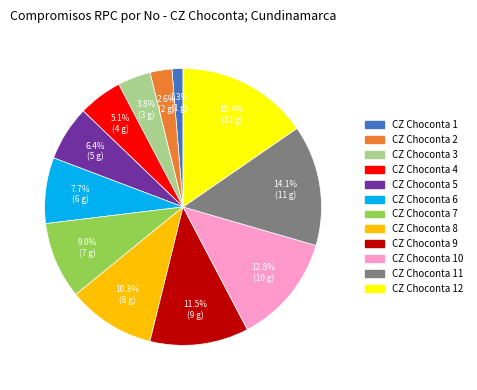

How many segments does this pie chart have?

12